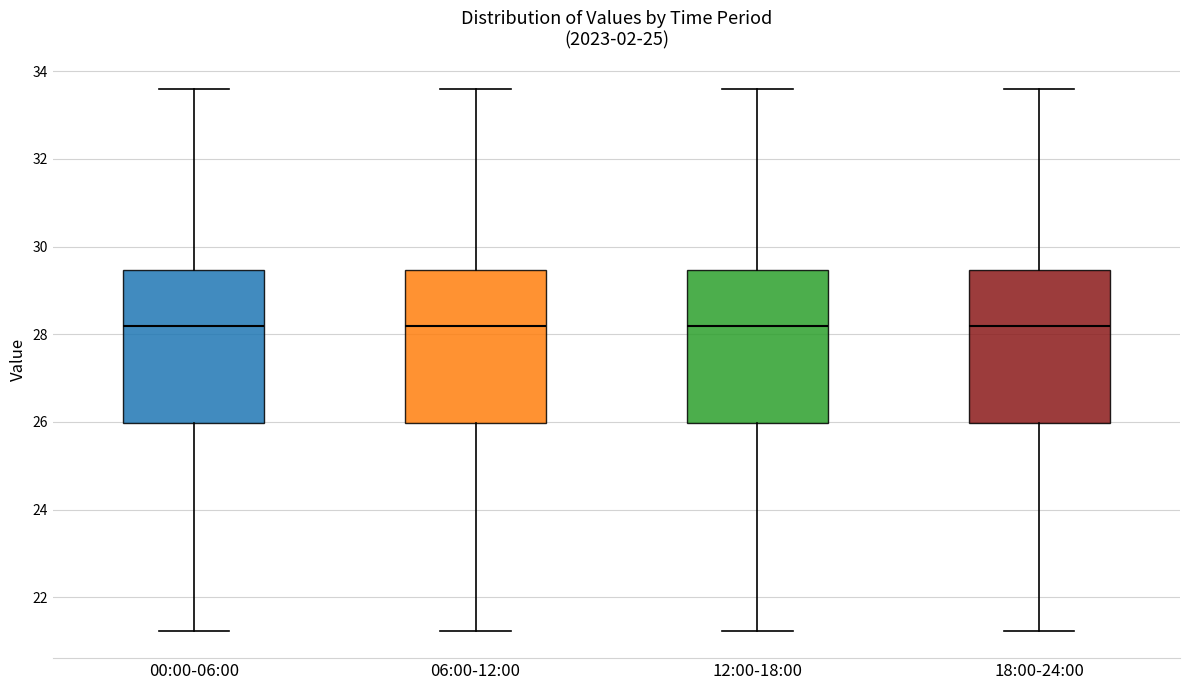

Reading left to right, read every box against the y-axis: the position of its median line, the range the box covers, and the ends of its whiskers. The values are not printed on the chart, so give them approximately, as read against the axis.

00:00-06:00: median 28.2, box 26.0 to 29.4, whiskers 21.2 to 33.6
06:00-12:00: median 28.2, box 26.0 to 29.4, whiskers 21.2 to 33.6
12:00-18:00: median 28.2, box 26.0 to 29.4, whiskers 21.2 to 33.6
18:00-24:00: median 28.2, box 26.0 to 29.4, whiskers 21.2 to 33.6